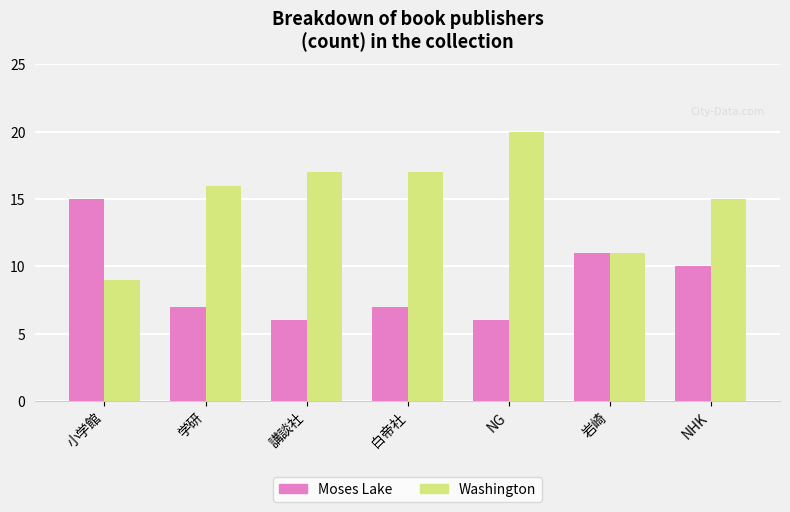

How many bars are there in each group?

2